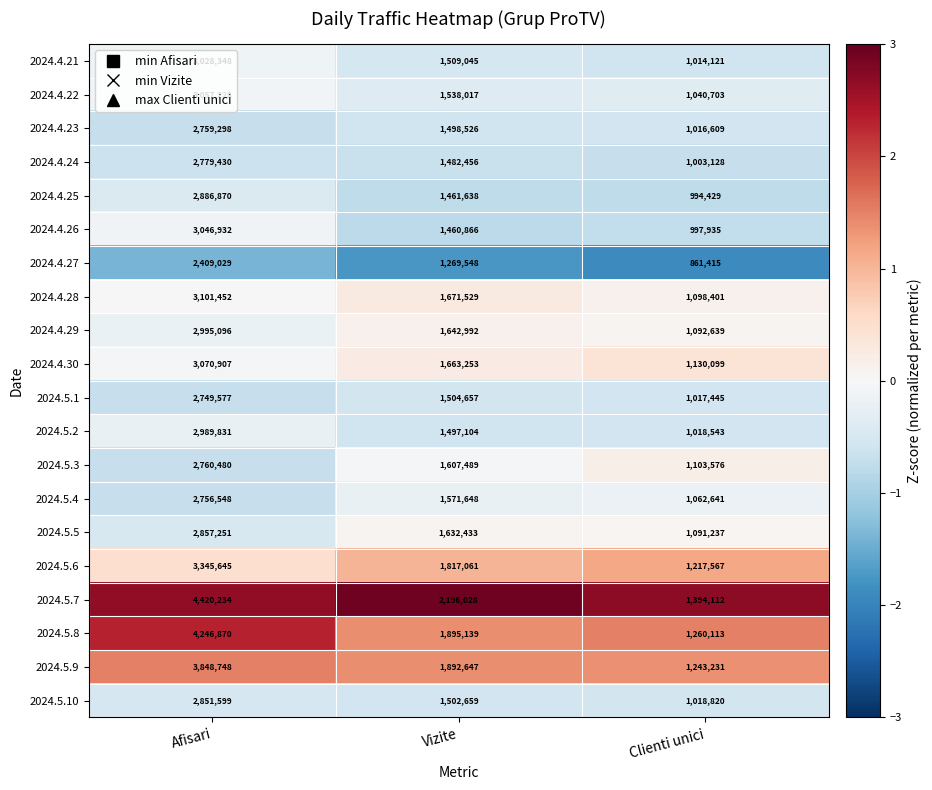

Is the value of 2024.4.25 at Afisari greater than the value of 2024.5.6 at Clienti unici?

Yes